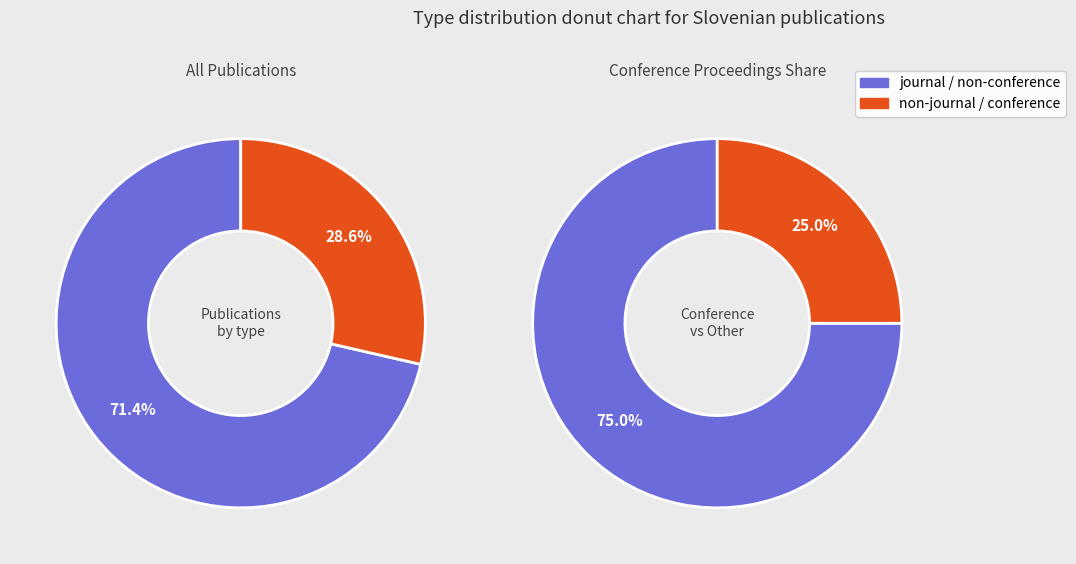

How many slices are in this pie chart?

4